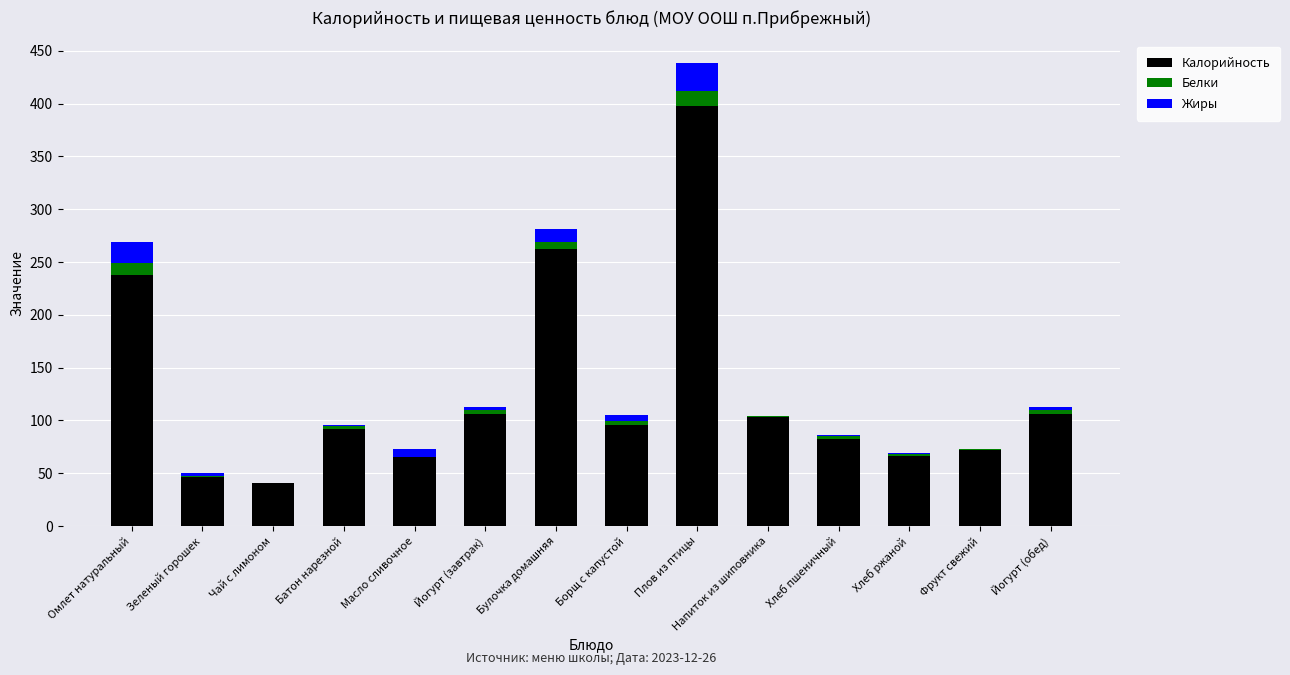

At which category is the sum across all series the highest?

Плов из птицы